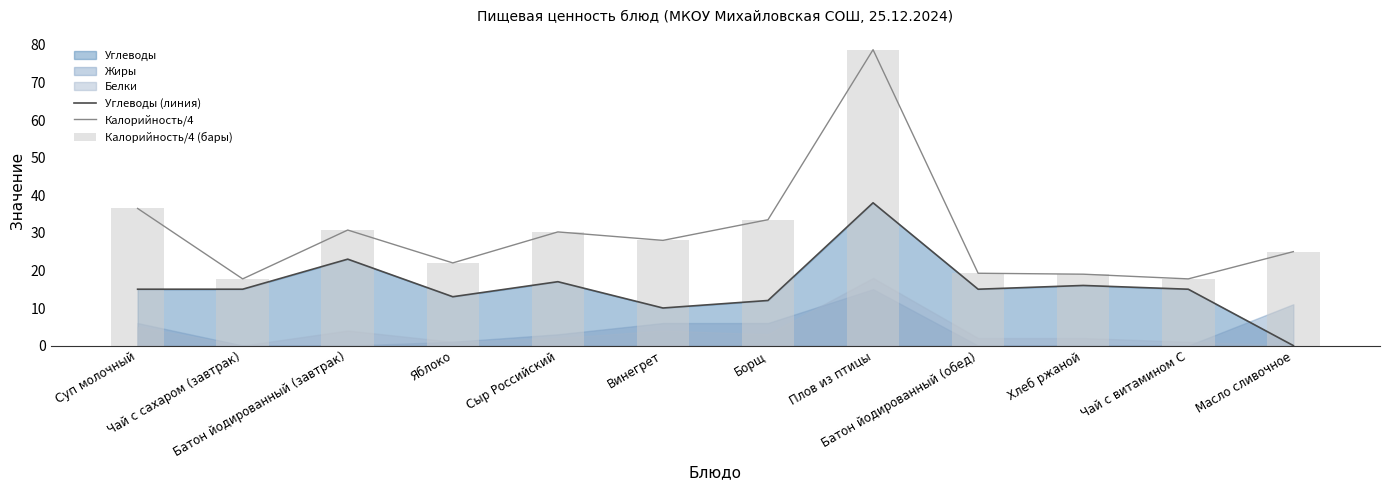

At how many categories does at least one series exceed 44?

1